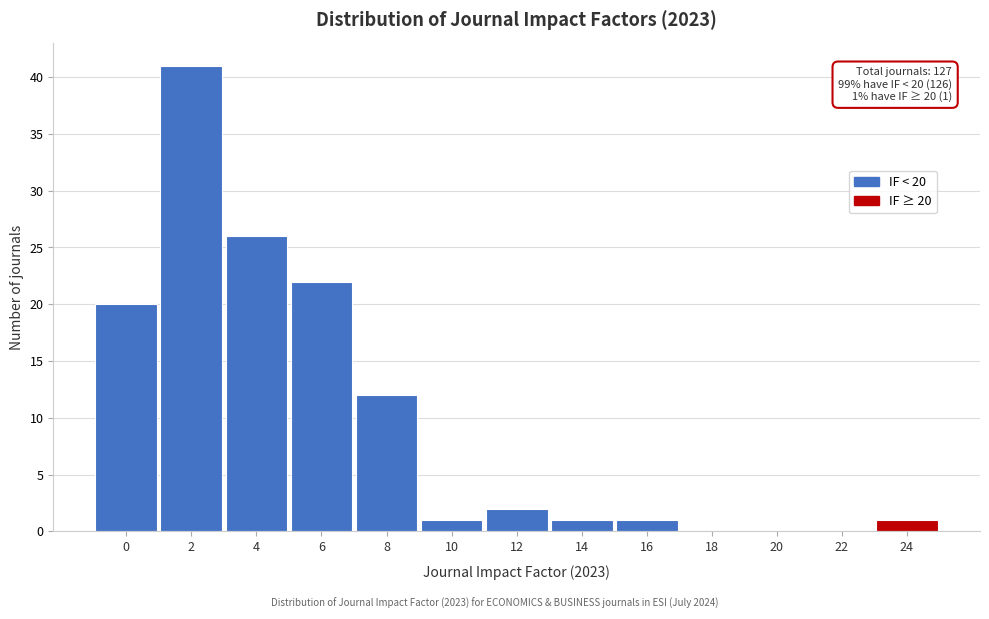

Reading left to right, list all the values displayed in this chart.

0=20	2=41	4=26	6=22	8=12	10=1	12=2	14=1	16=1	18=0	20=0	22=0	24=1